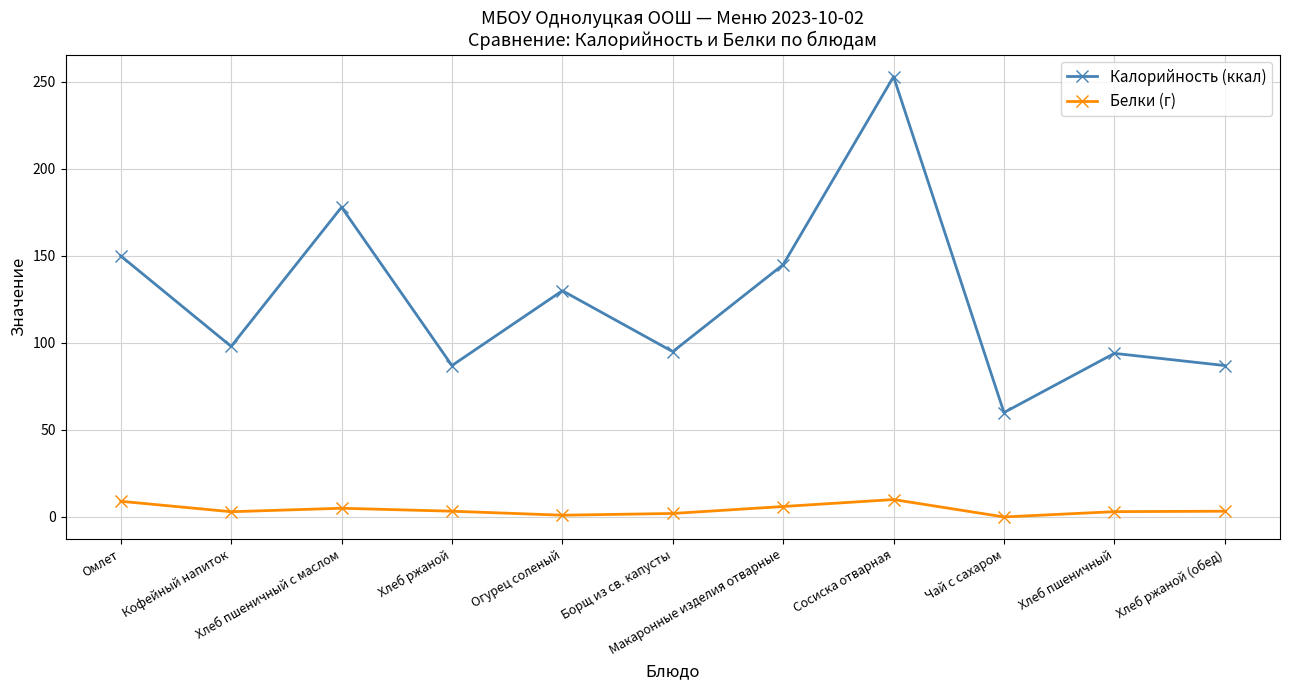

Rank the series by their maximum value, from lowest to highest.

Белки (г), Калорийность (ккал)